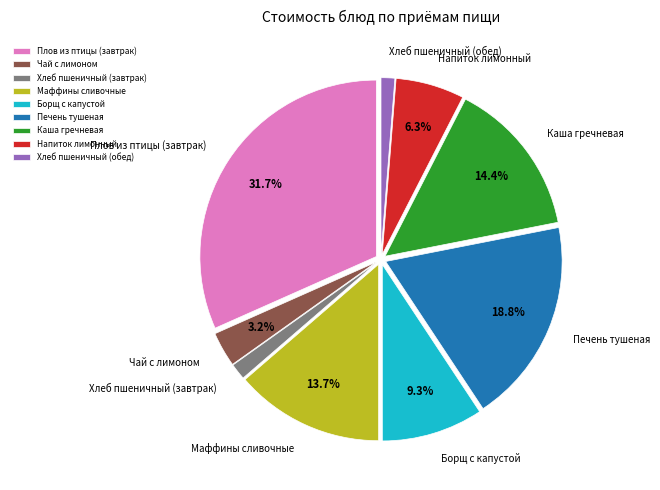

Combined, what portion of the pie is Каша гречневая and Чай с лимоном?

17.6%